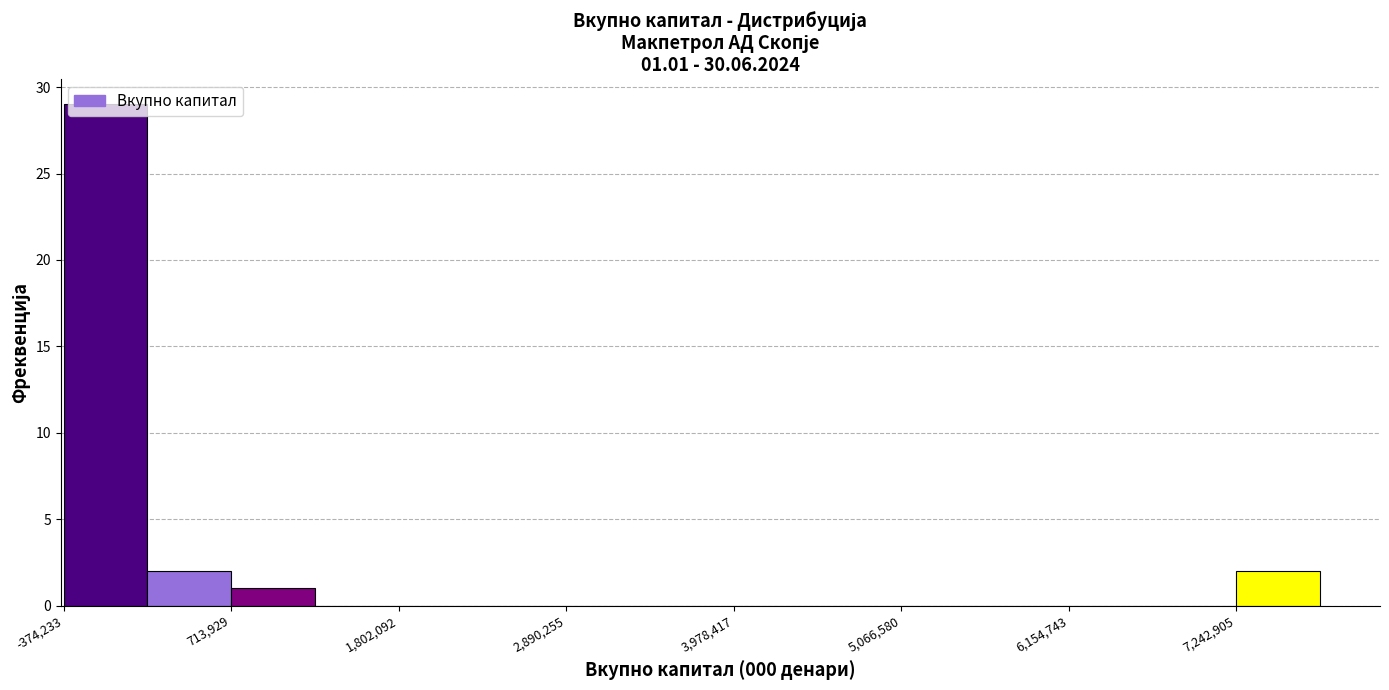

Read against the x-axis, roughly where is the centre of the tallest bar?

-200000